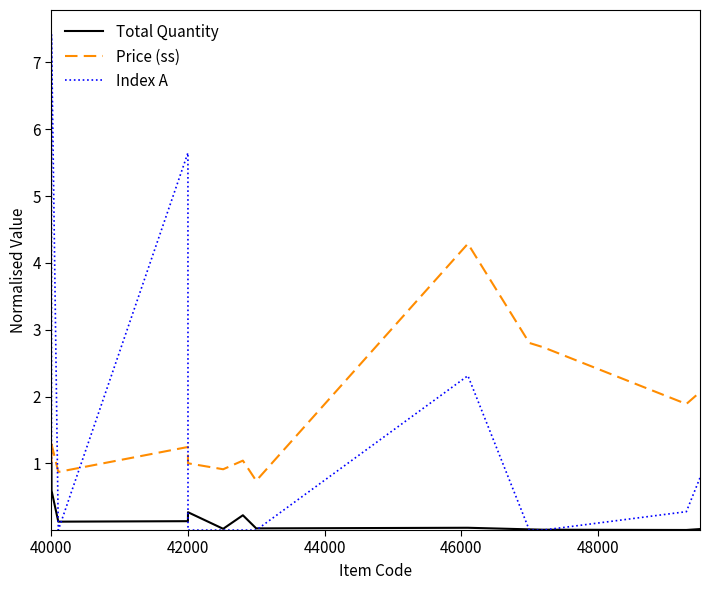

True or false: Index A has more than 1 interior local peaks.

True